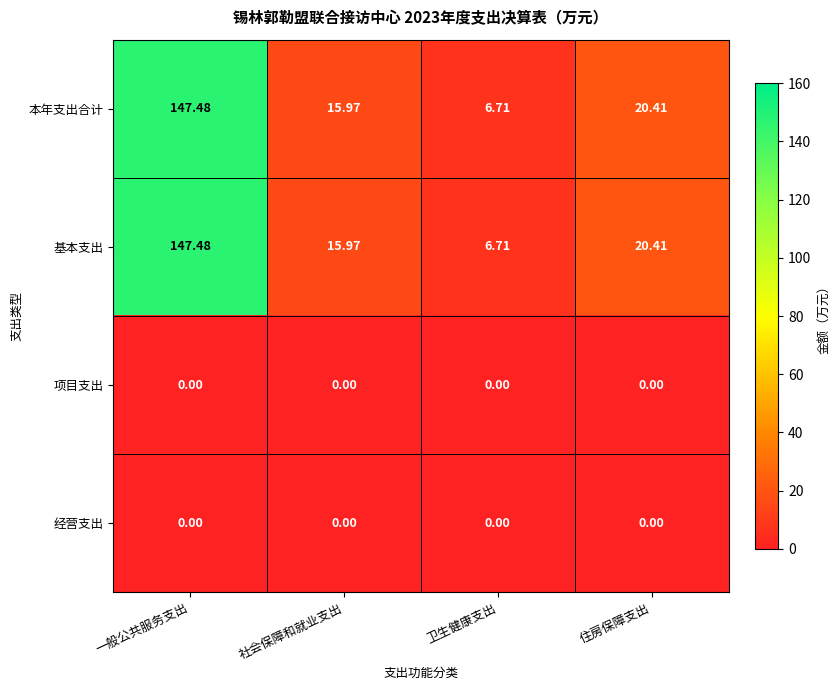

Where does the 本年支出合计 series first go above 20?

一般公共服务支出